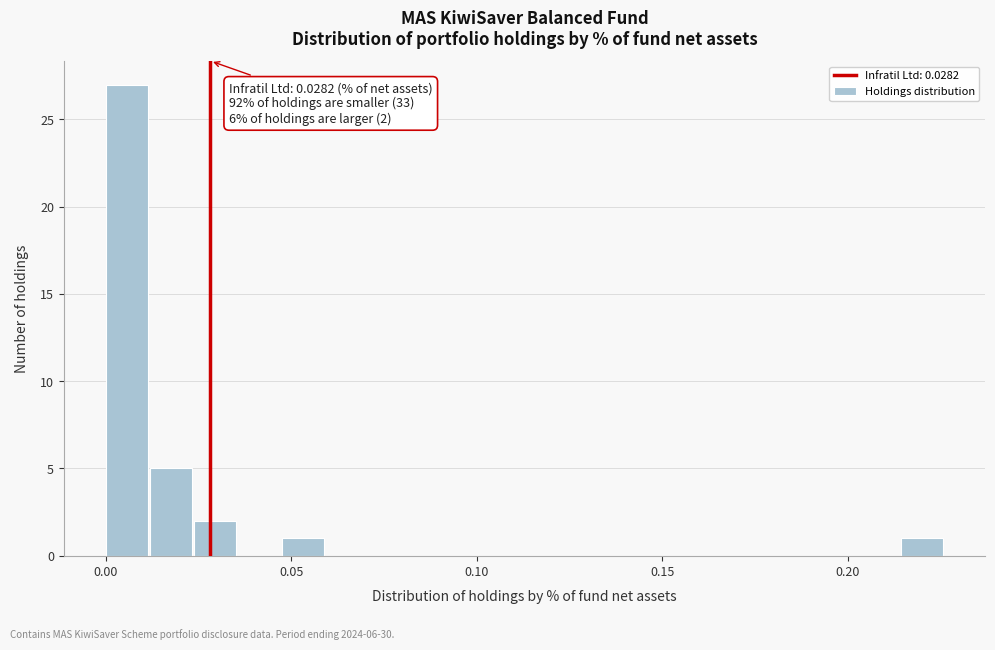

Around what value on the x-axis is the tallest bar? Give the approximate position of its centre, as read against the axis.

0.005